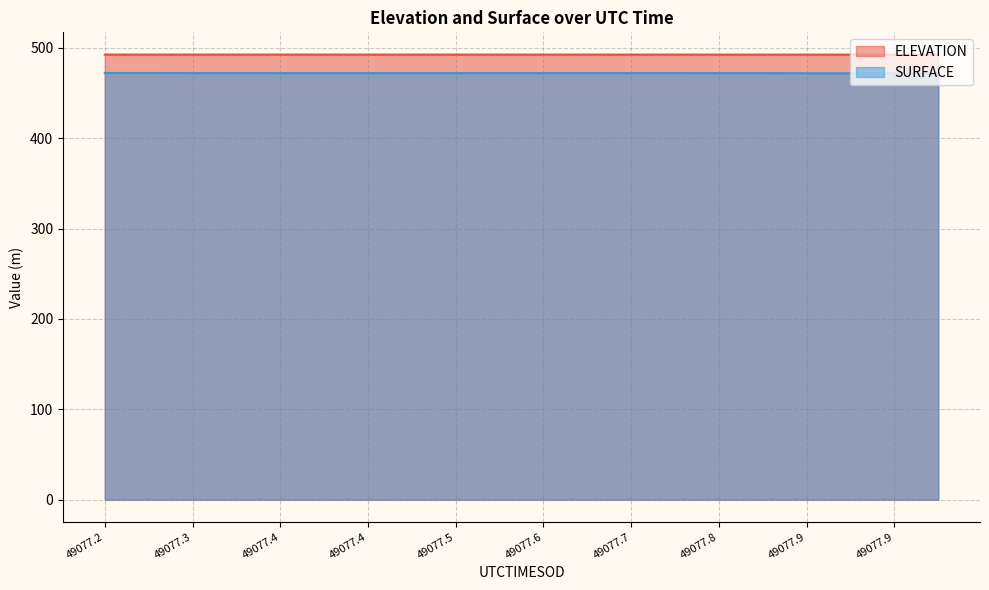

True or false: SURFACE and ELEVATION cross at least once.

False